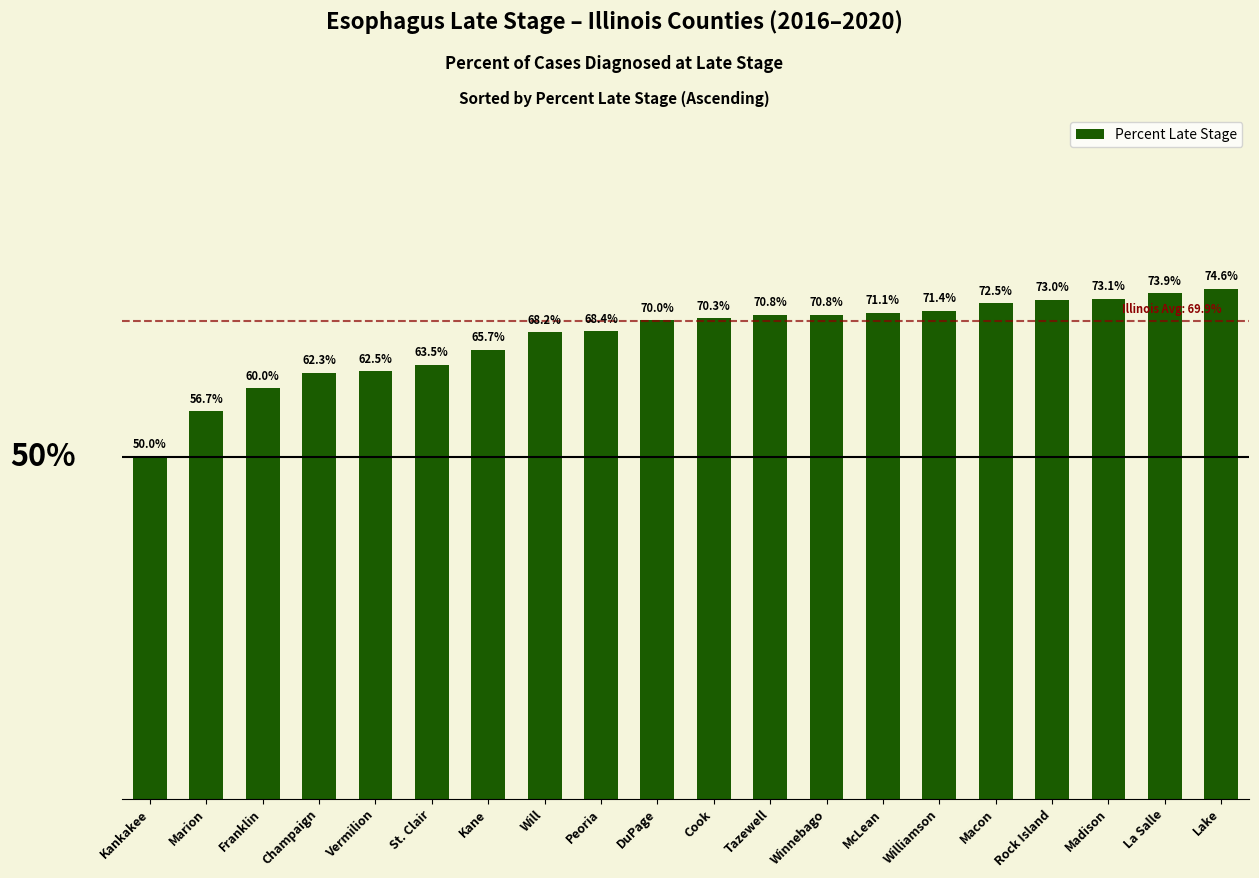

What is the label of the 8th bar from the right?

Winnebago